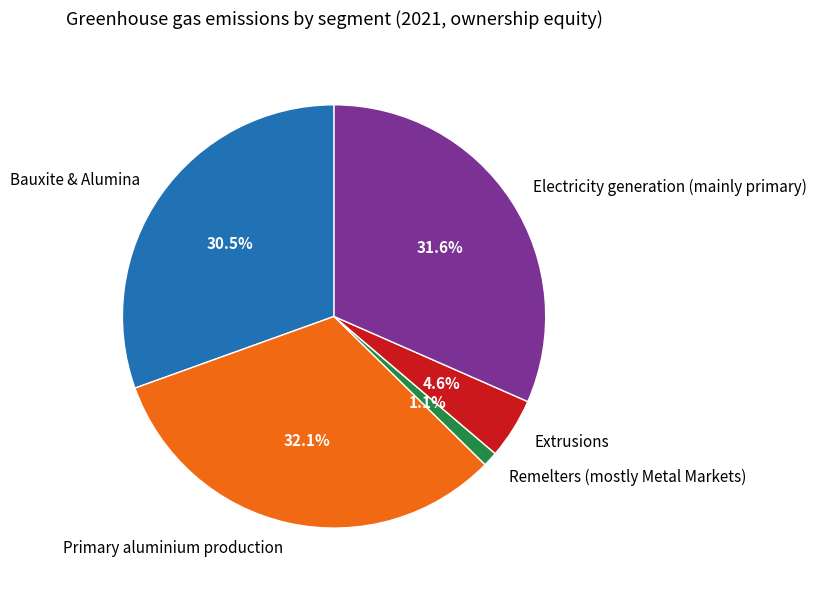

Does any single category account for the majority?

No